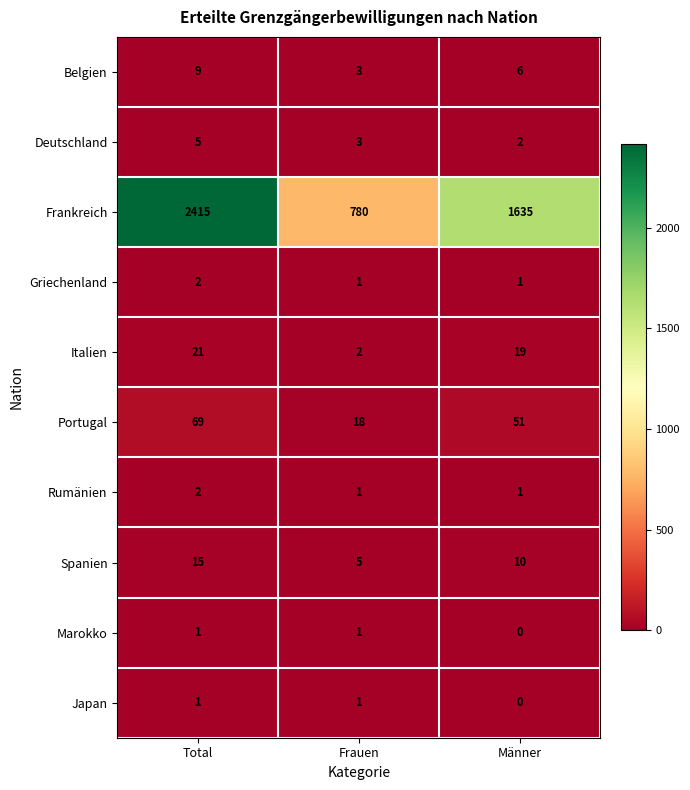

True or false: Frankreich has a value of 780 at Frauen.

True